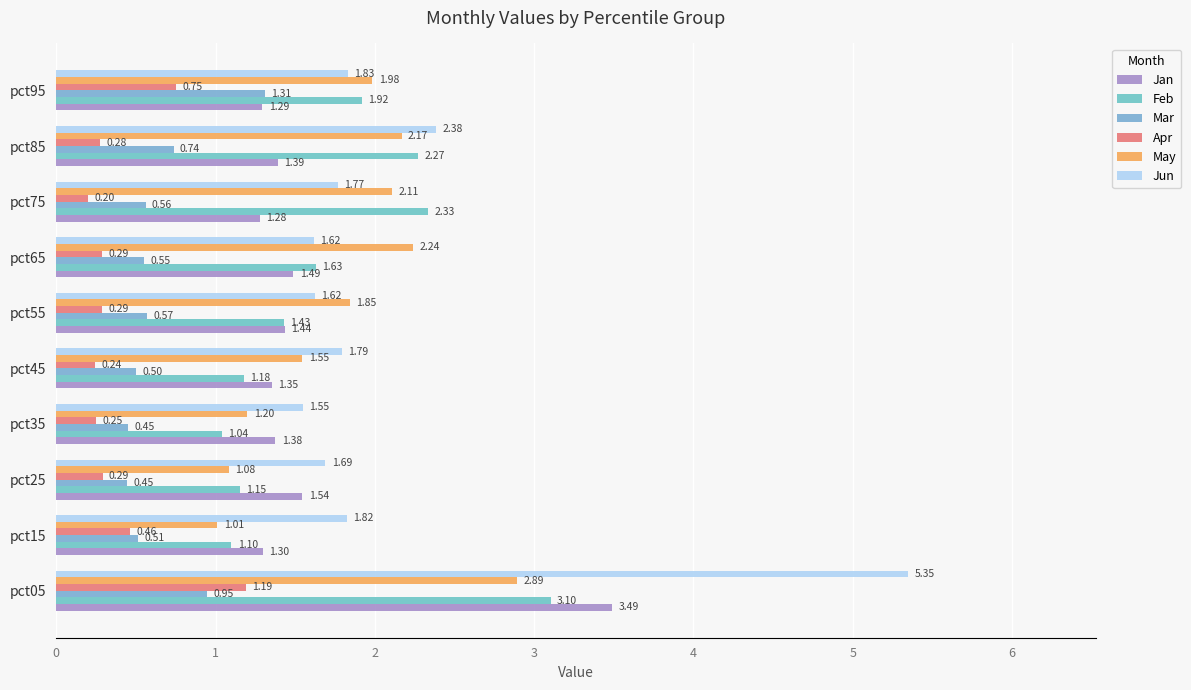

How many Apr values are between 0 and 1?

9